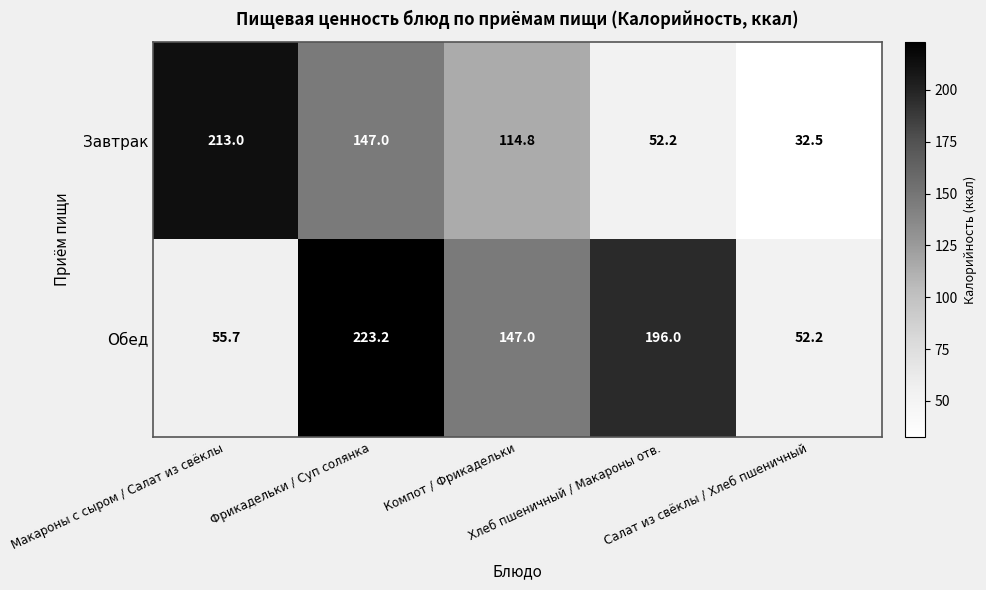

Rank the series by their maximum value, from highest to lowest.

Обед, Завтрак